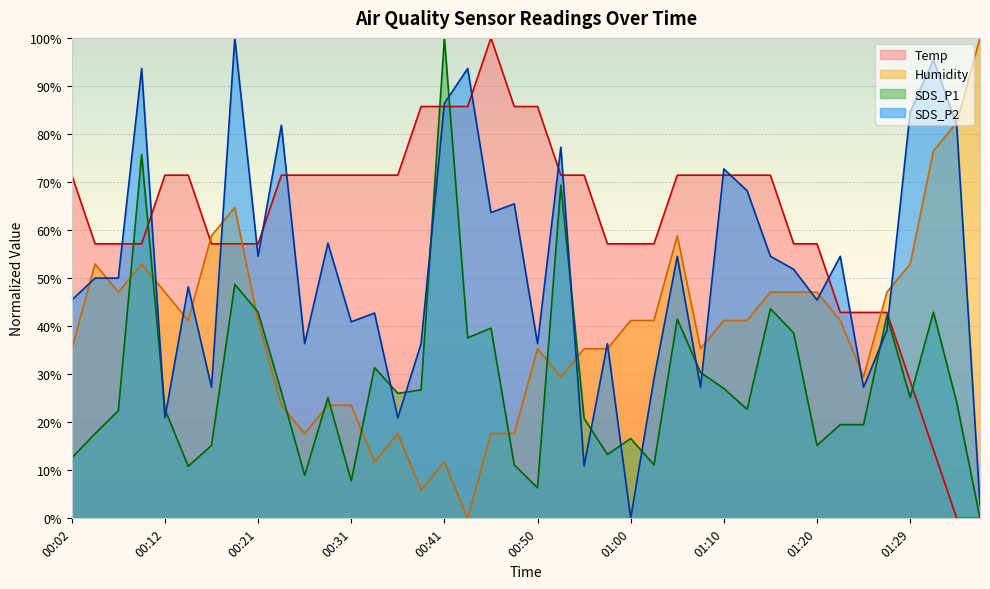

What is the sum of the Temp values at 01:10 and 00:53?

142.9